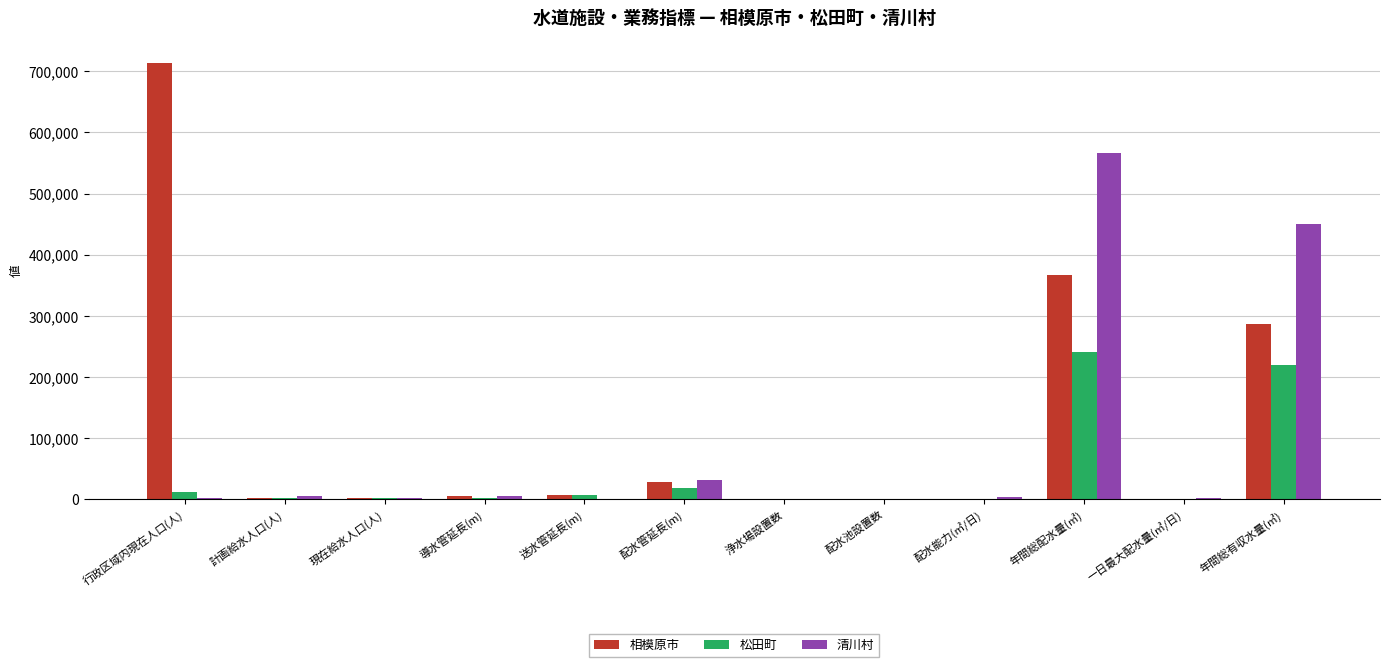

At which category is the sum across all series the highest?

年間総配水量(㎥)